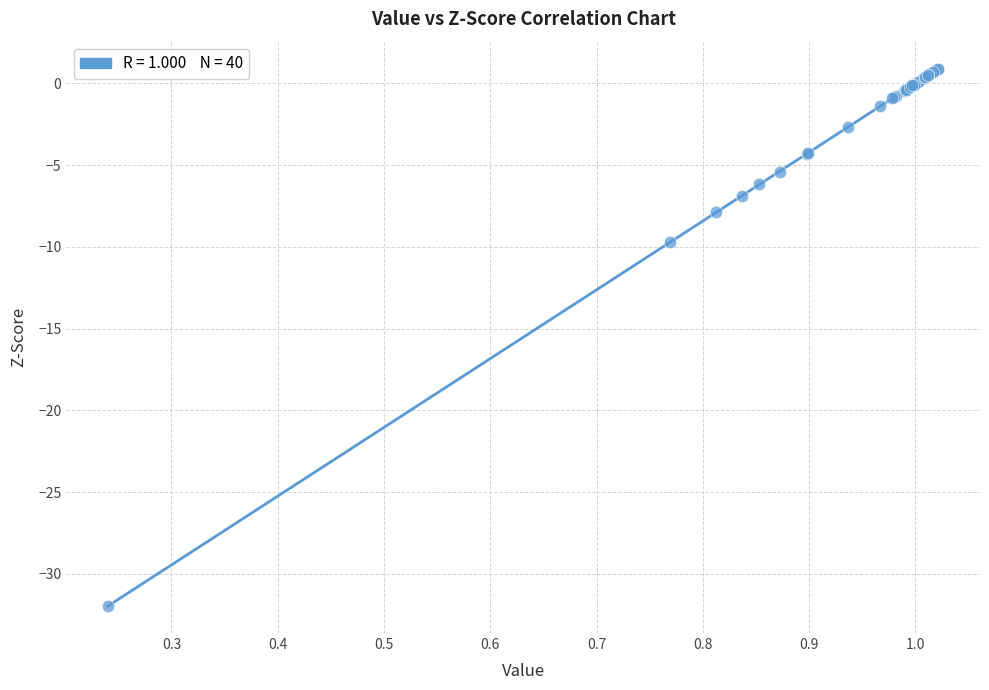

What Y value in the scatter plot is closest to -15?

-9.7